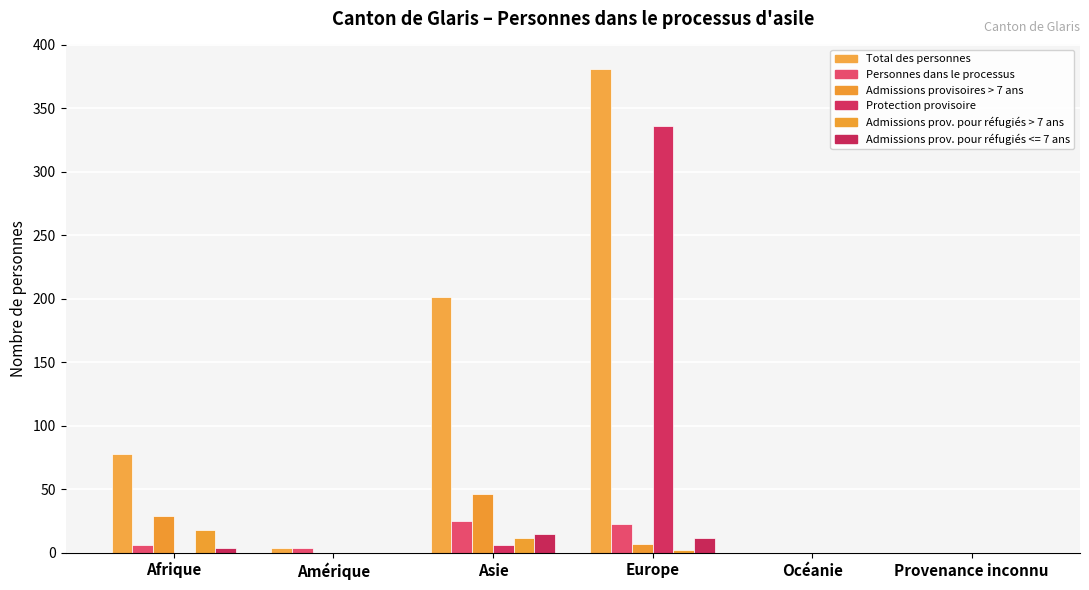

The Admissions prov. pour réfugiés > 7 ans series shows 2 at Europe. True or false?

True